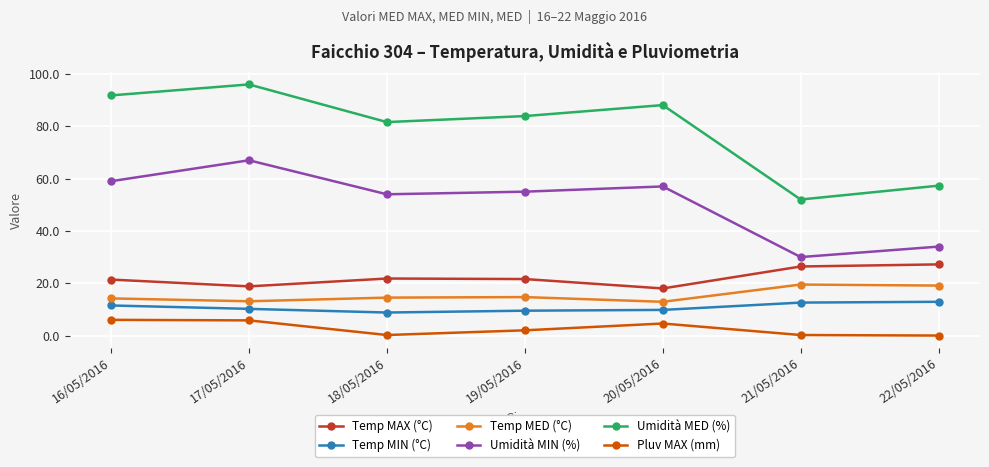

What is the sum of the Temp MED (°C) values at 20/05/2016 and 16/05/2016?

27.1